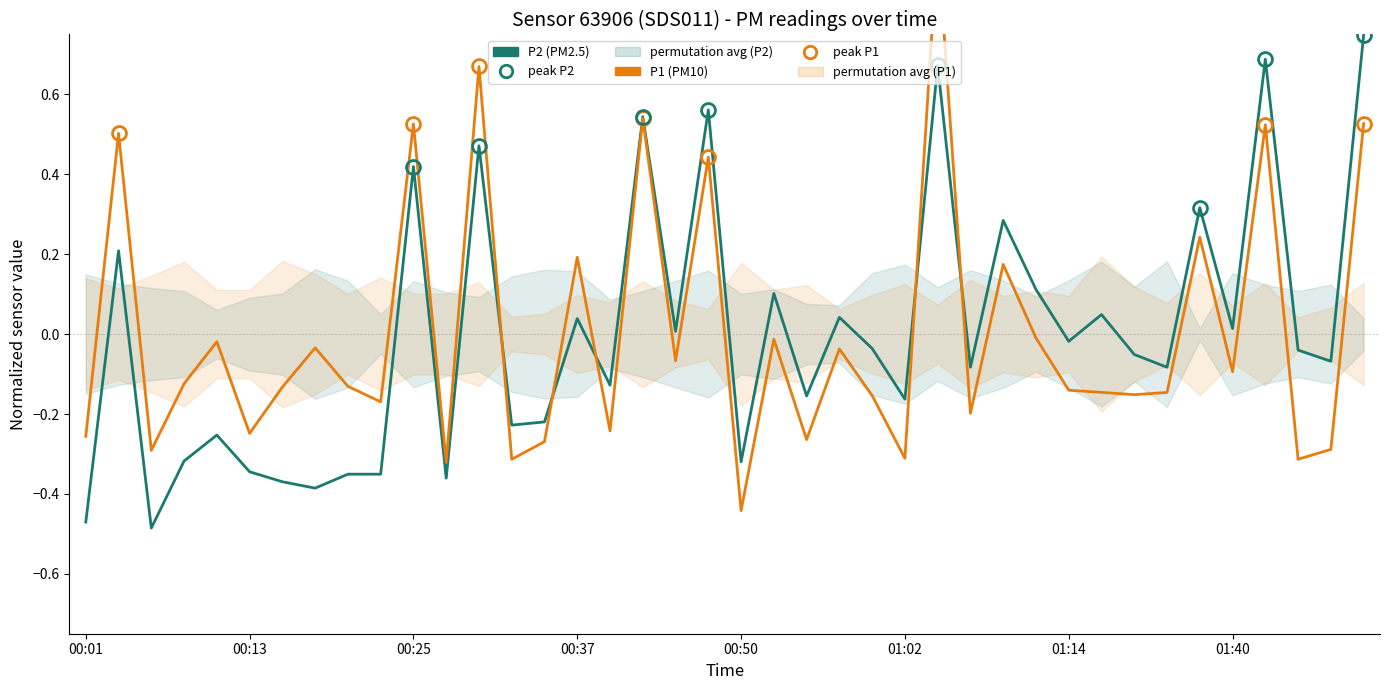

Rank the series at 38 from highest to lowest value.

P2 (PM2.5), P1 (PM10)